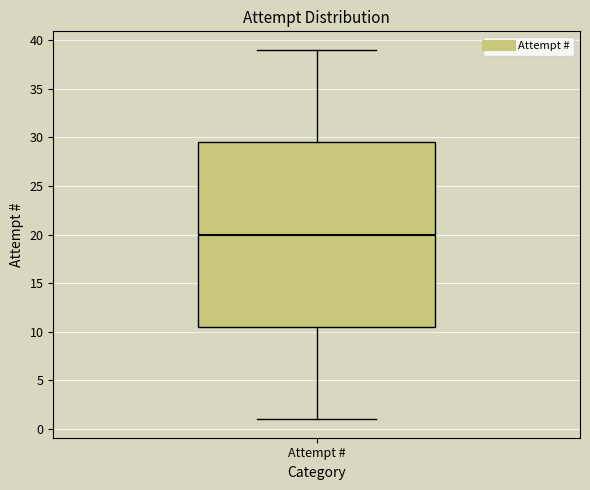

Read this box plot against the y-axis: the position of the median line, the range covered by the box, and the ends of both whiskers. The values are not printed on the chart, so give them approximately, as read against the axis.

median 20.0, box 10.5 to 29.5, whiskers 1.0 to 39.0